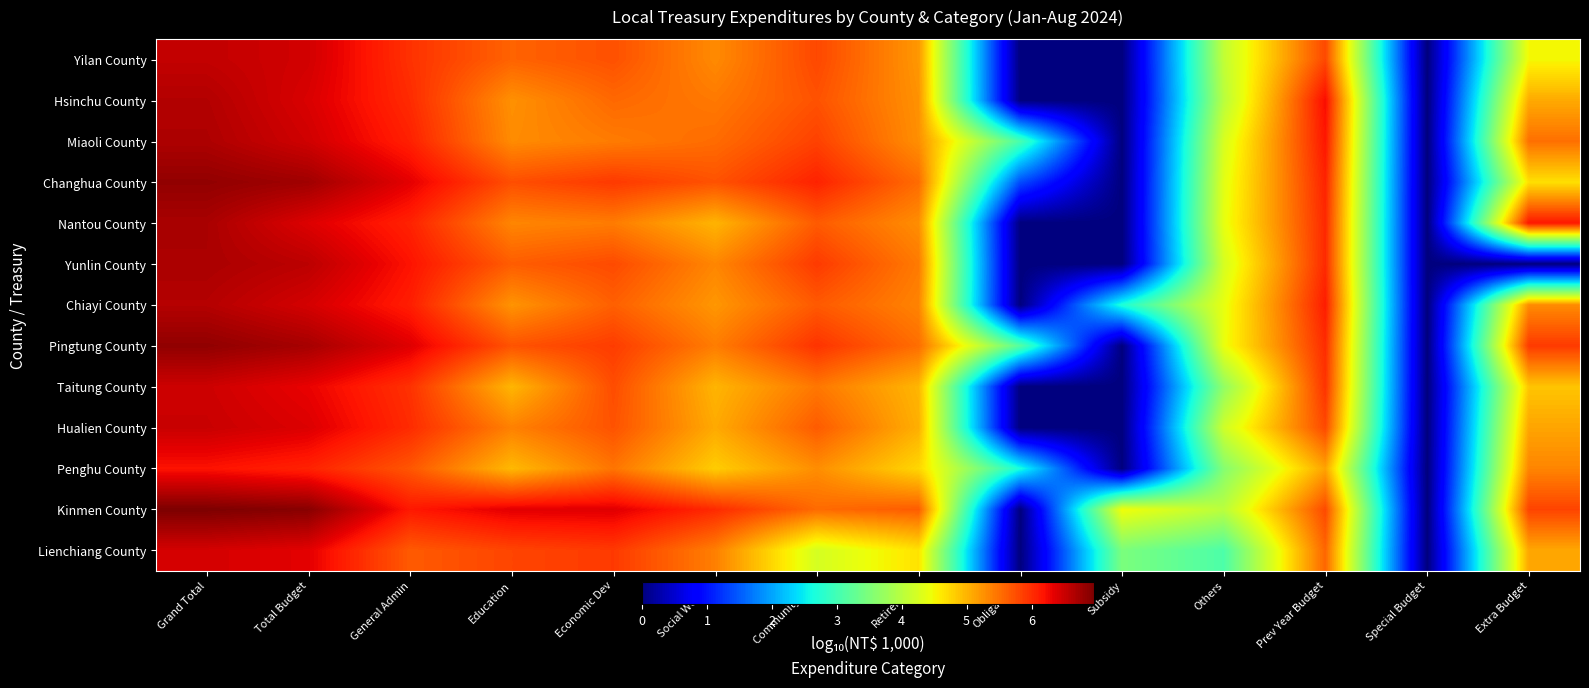

Which label corresponds to the largest value in the chart?

Grand Total